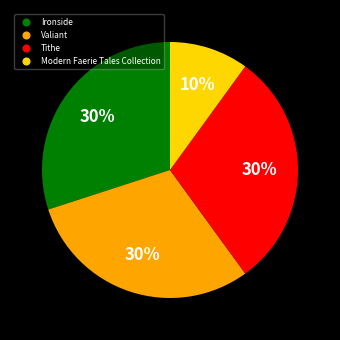

Is there a majority slice in this chart?

No